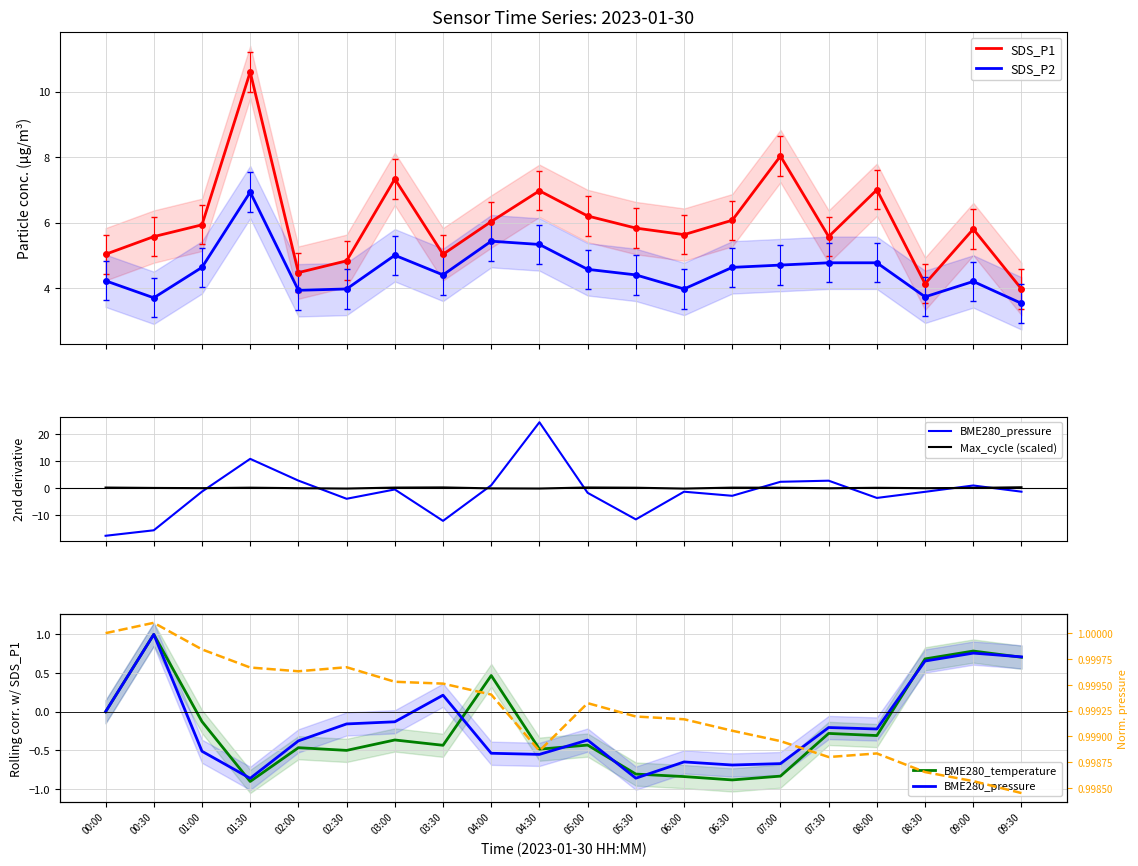

What is the difference between the Max_cycle (scaled) values at 07:00 and 00:30?

0.1